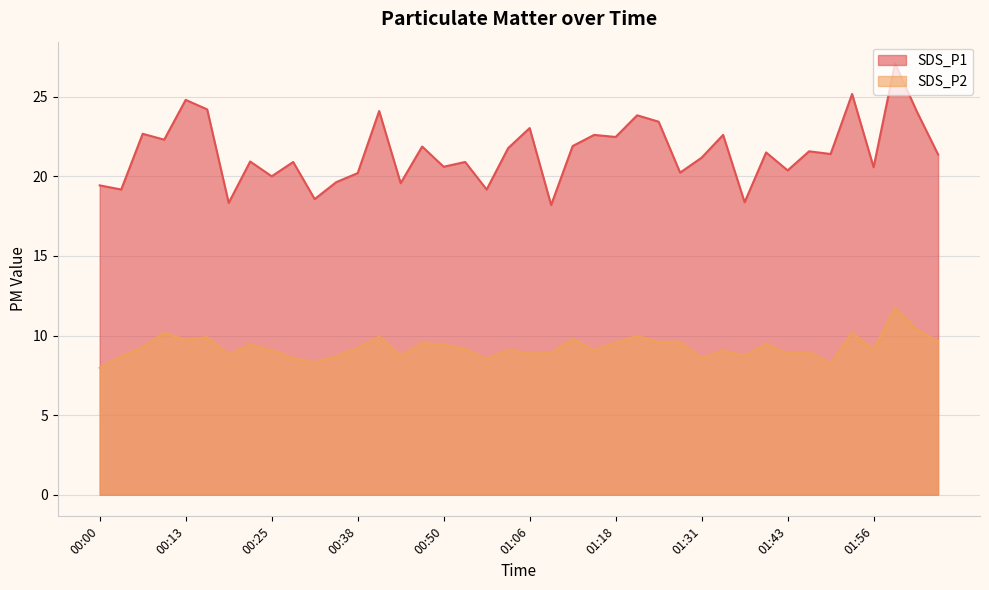

At how many categories does at least one series exceed 23?

9